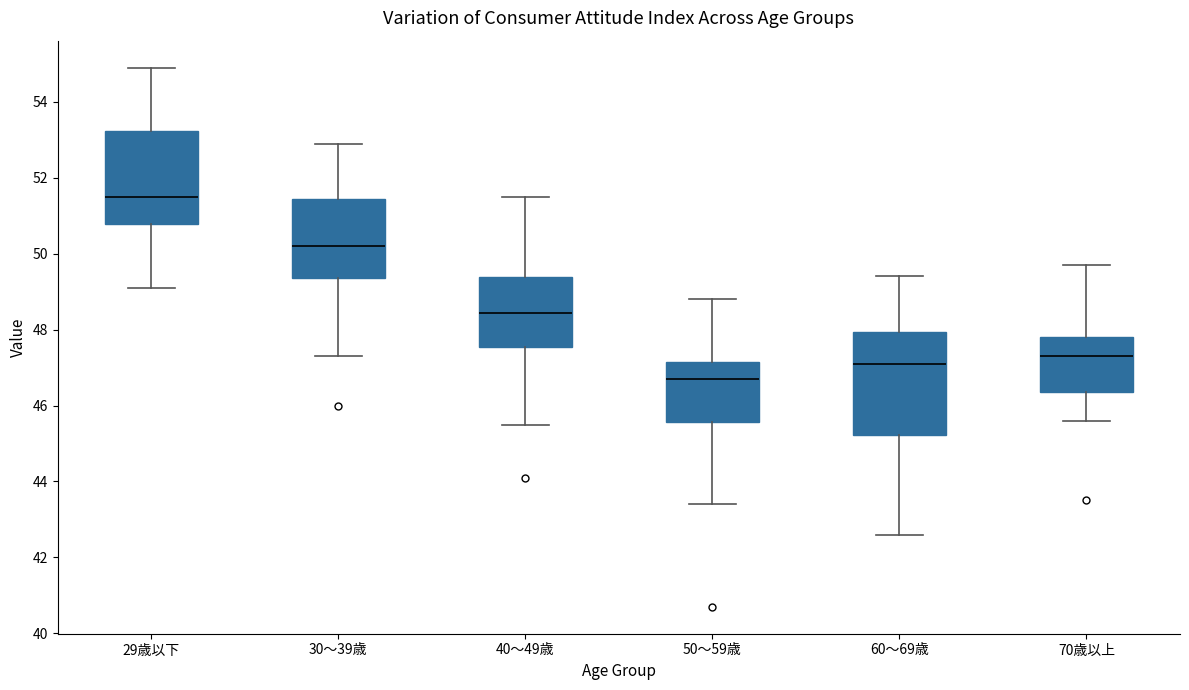

Reading left to right, transcribe this box plot: for each box, give where its median line is, the range the box spans, and where its two whiskers end, as read against the y-axis. The values are not printed on the chart, so give them approximately, as read against the axis.

29歳以下: median 51.6, box 50.8 to 53.2, whiskers 49.2 to 55.0
30～39歳: median 50.2, box 49.4 to 51.4, whiskers 47.4 to 53.0
40～49歳: median 48.4, box 47.6 to 49.4, whiskers 45.6 to 51.6
50～59歳: median 46.8, box 45.6 to 47.2, whiskers 43.4 to 48.8
60～69歳: median 47.2, box 45.2 to 48.0, whiskers 42.6 to 49.4
70歳以上: median 47.4, box 46.4 to 47.8, whiskers 45.6 to 49.8